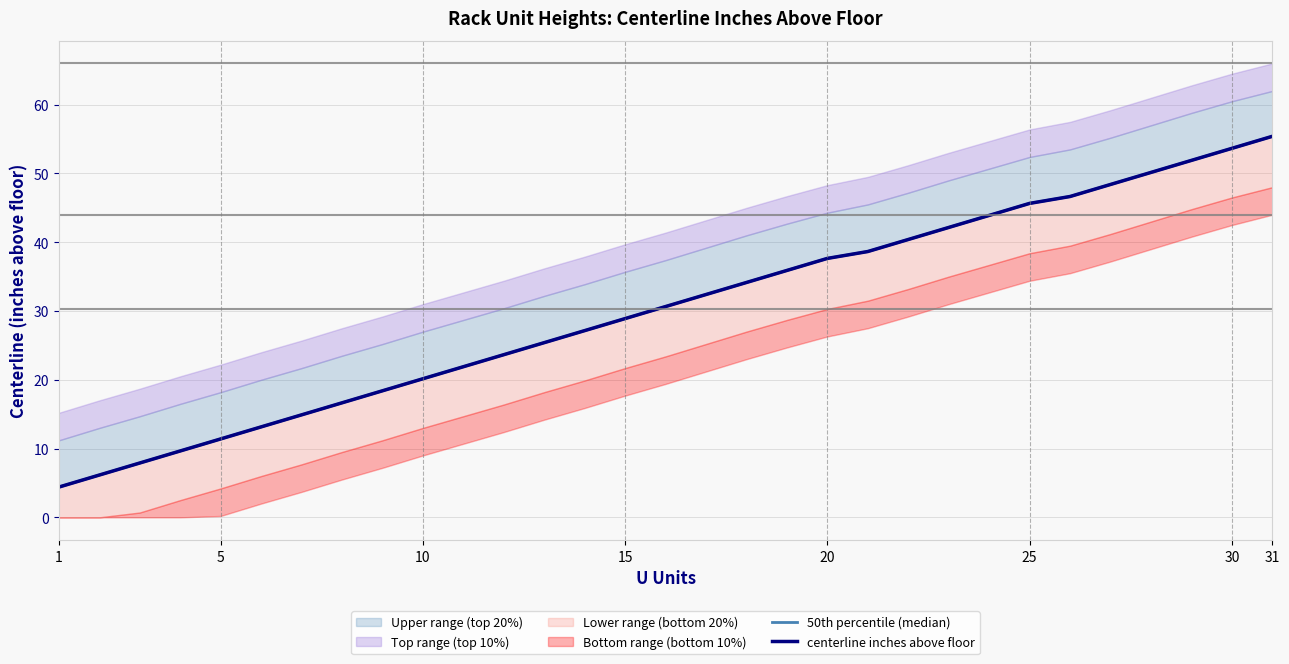

True or false: 50th percentile (median) has more than 0 interior local peaks.

False